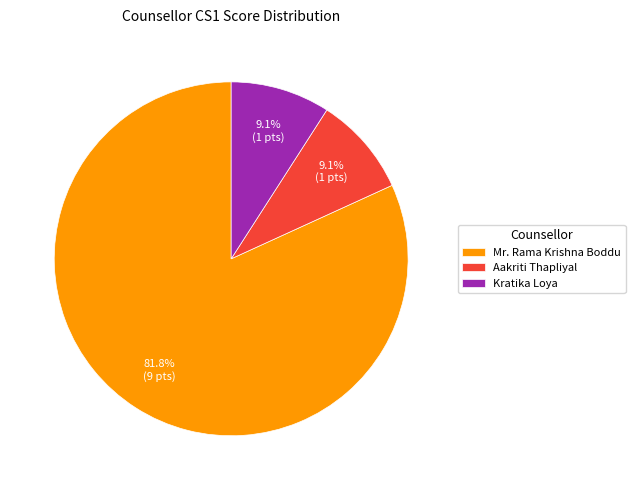

To the nearest percent, what is the average slice percentage?

33%